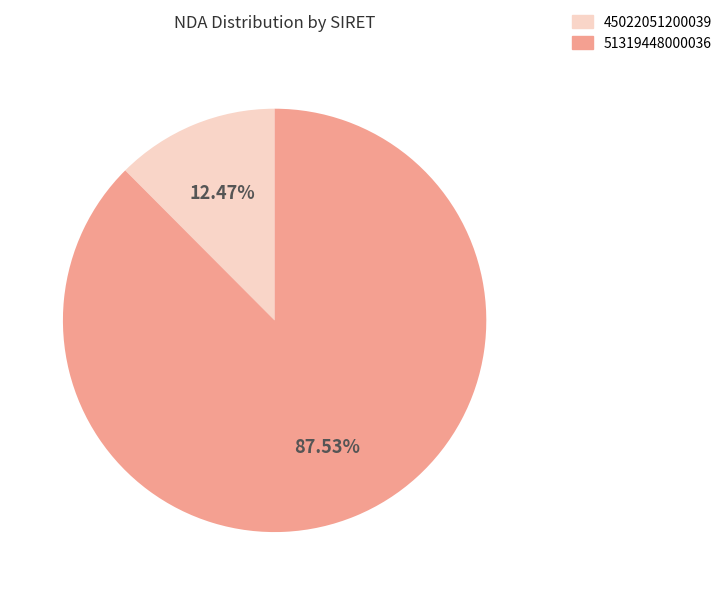

Count the number of slices in the pie.

2